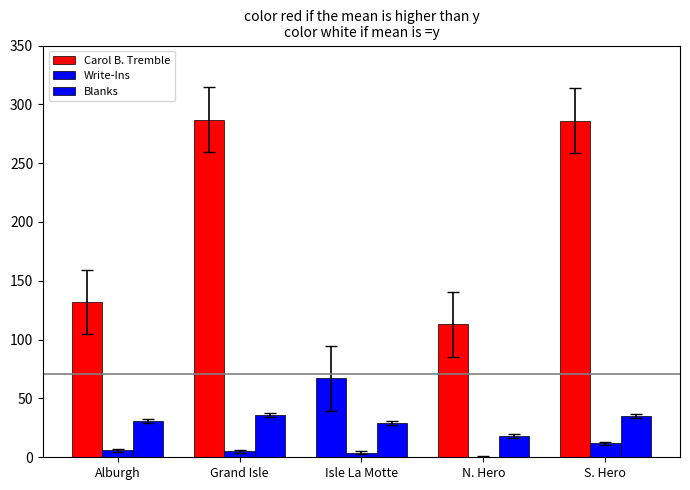

Count the number of categories in the chart.

5